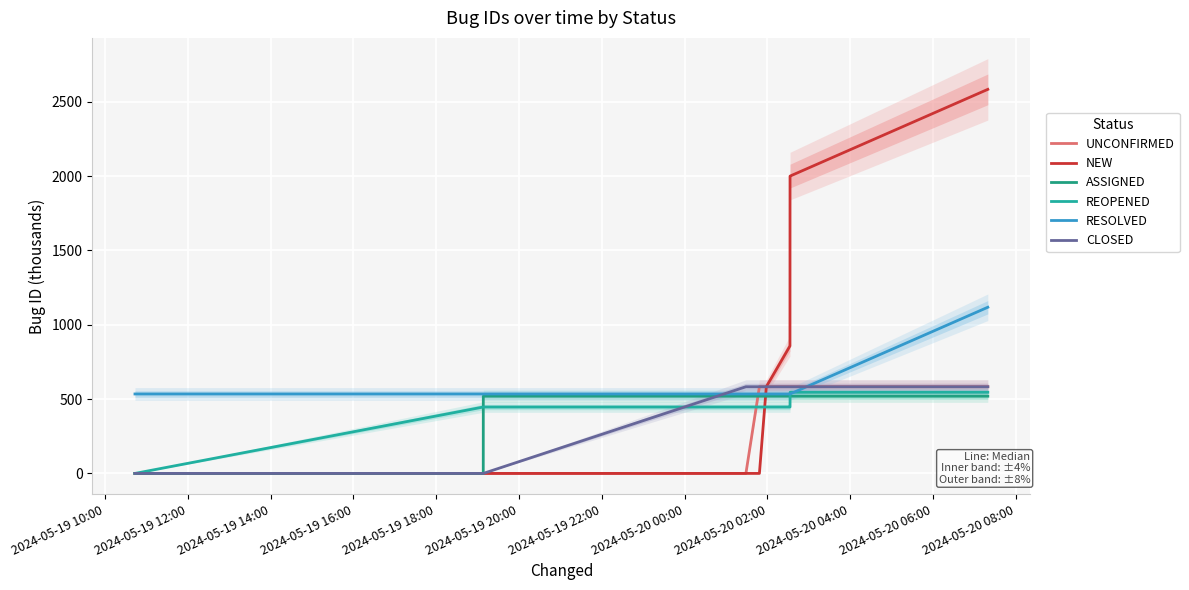

Is it true that NEW equals 874.7 at 2024-05-20 06:00?

False